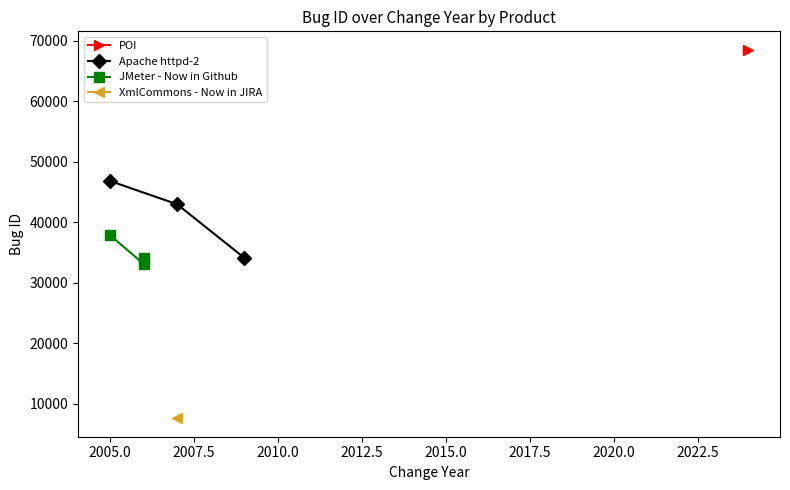

What is the value of the Apache httpd-2 point at the 3rd from the left?

34129